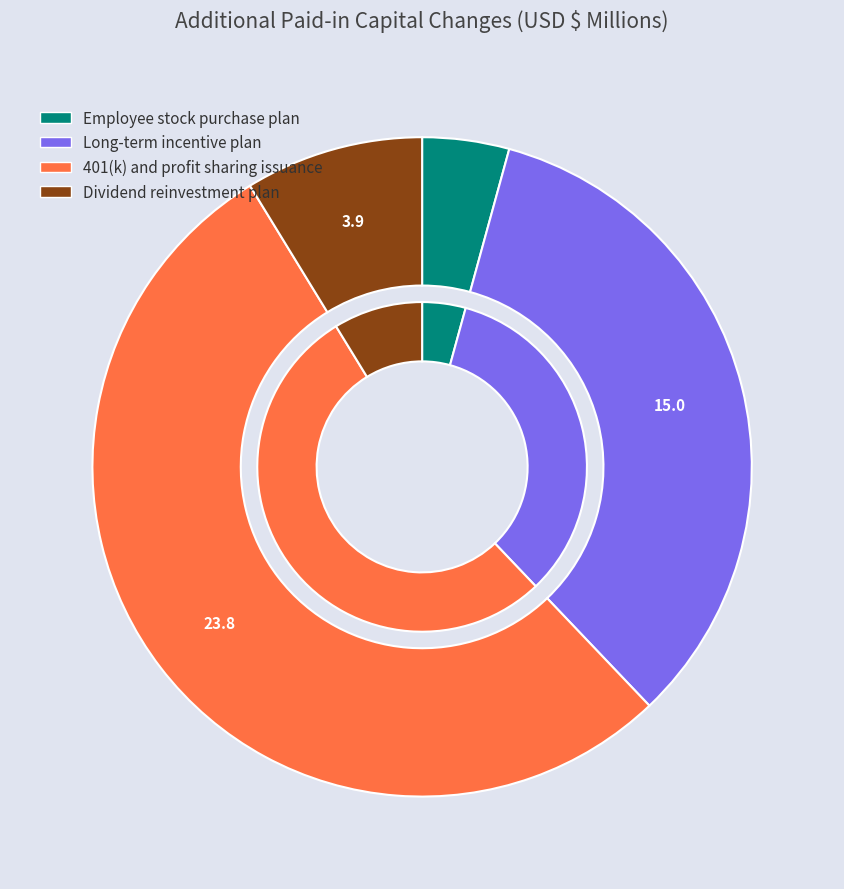

To the nearest percent, what is the average slice percentage?

25%